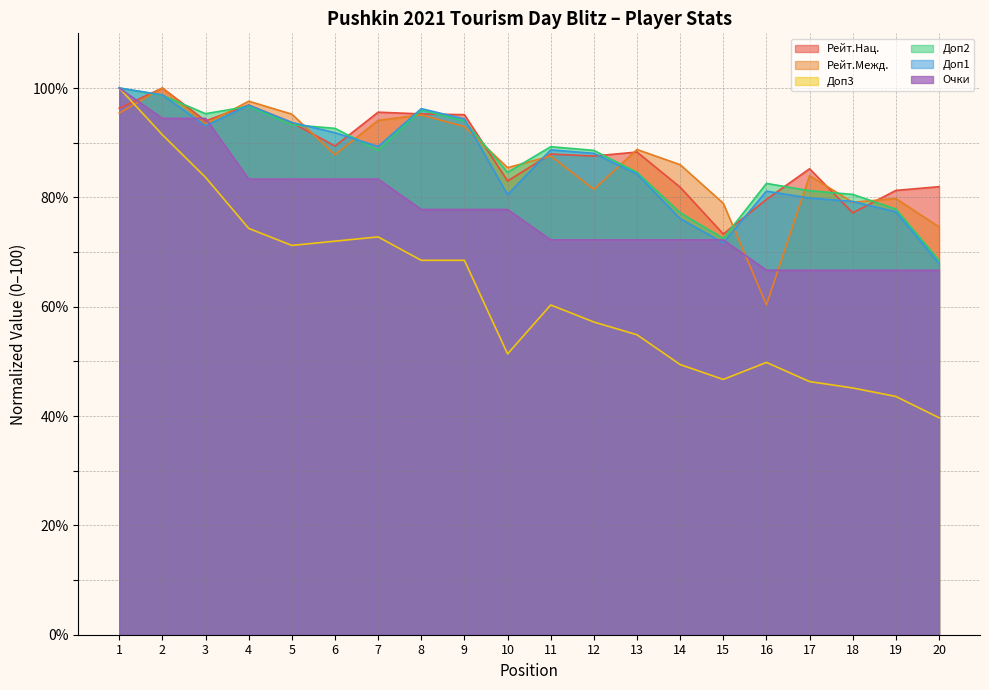

Reading left to right, extract all data points from this chart.

Рейт.Нац.: 96.3	100.0	94.0	96.9	93.7	89.4	95.6	95.3	95.1	83.0	87.9	87.6	88.3	81.9	73.3	79.6	85.2	77.2	81.3	82.0
Рейт.Межд.: 95.4	100.0	93.4	97.6	95.2	87.8	94.1	95.1	92.9	85.4	87.6	81.5	88.8	86.0	78.9	60.3	84.0	79.1	79.8	74.6
Доп3: 100.0	91.4	83.7	74.3	71.2	72.0	72.8	68.5	68.5	51.4	60.3	57.2	54.9	49.4	46.7	49.8	46.3	45.1	43.6	39.7
Доп2: 100.0	98.7	95.3	96.6	93.3	92.6	88.6	96.0	94.0	84.6	89.3	88.6	84.6	77.2	72.5	82.6	81.2	80.5	77.9	68.5
Доп1: 100.0	98.7	93.1	96.9	93.7	91.8	89.3	96.2	94.3	80.5	88.7	88.1	84.3	76.1	71.7	81.1	79.9	79.2	77.4	67.9
Очки: 100.0	94.4	94.4	83.3	83.3	83.3	83.3	77.8	77.8	77.8	72.2	72.2	72.2	72.2	72.2	66.7	66.7	66.7	66.7	66.7